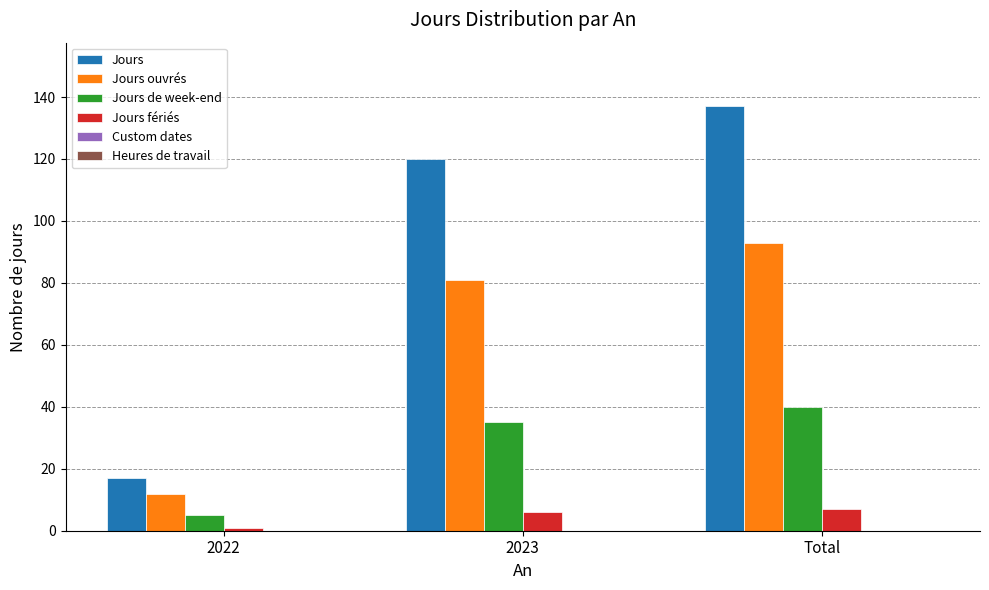

What position from the right is 2023?

2